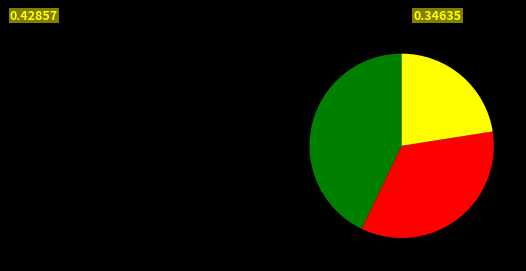

Is there any slice that represents more than half of the pie?

No